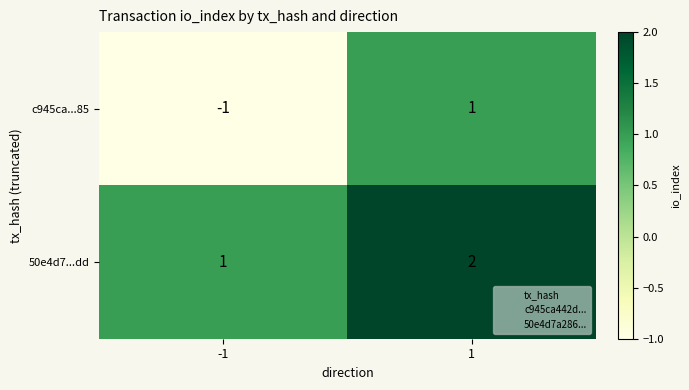

True or false: 50e4d7...dd has a value of 2 at -1.

False